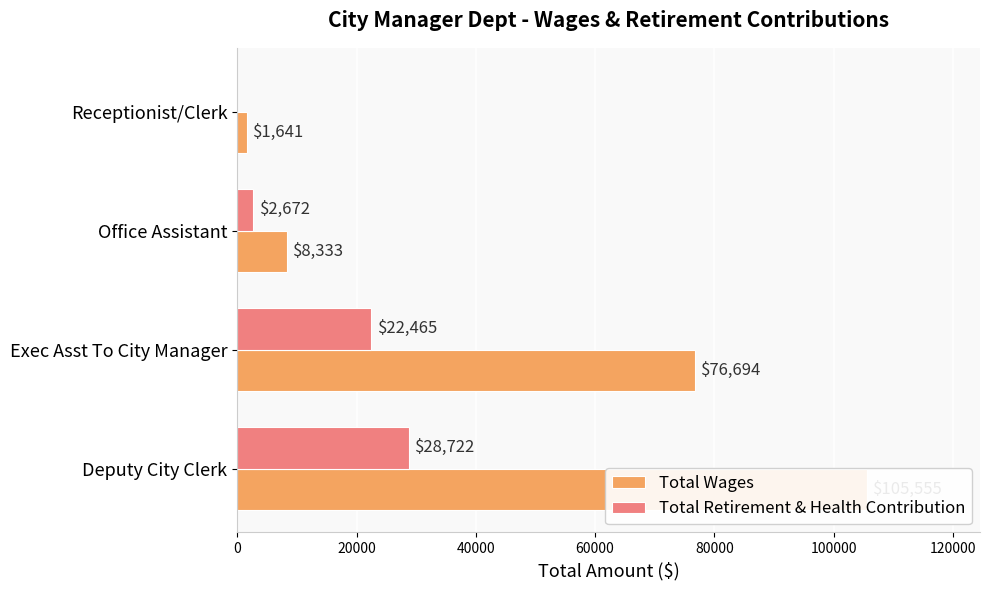

What is the value of the Total Retirement & Health Contribution bar at the 3rd from the left?

2672